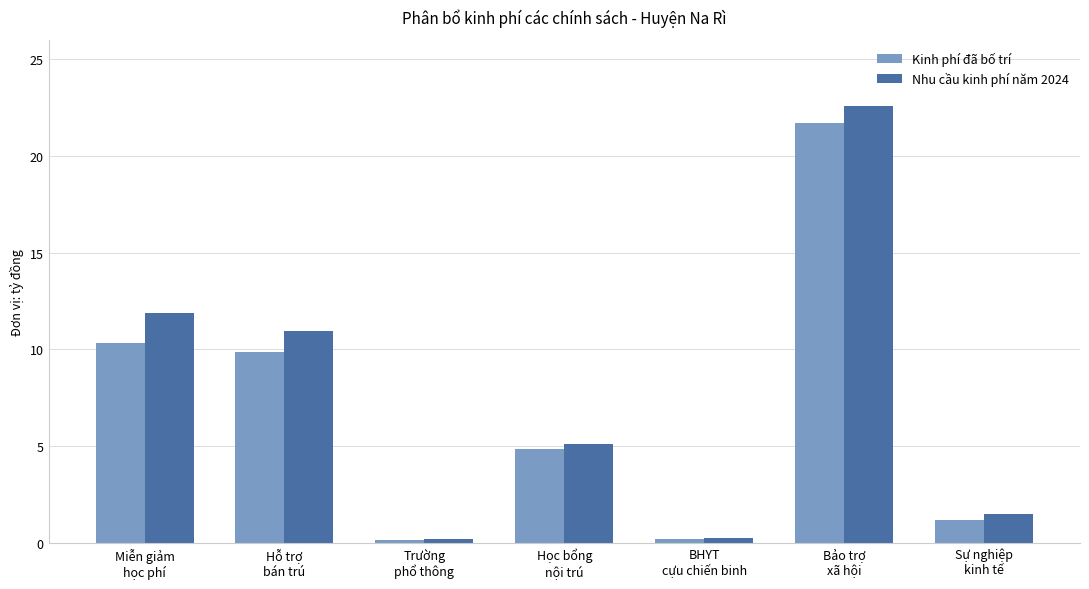

Which series has the widest spread of values?

Nhu cầu kinh phí năm 2024